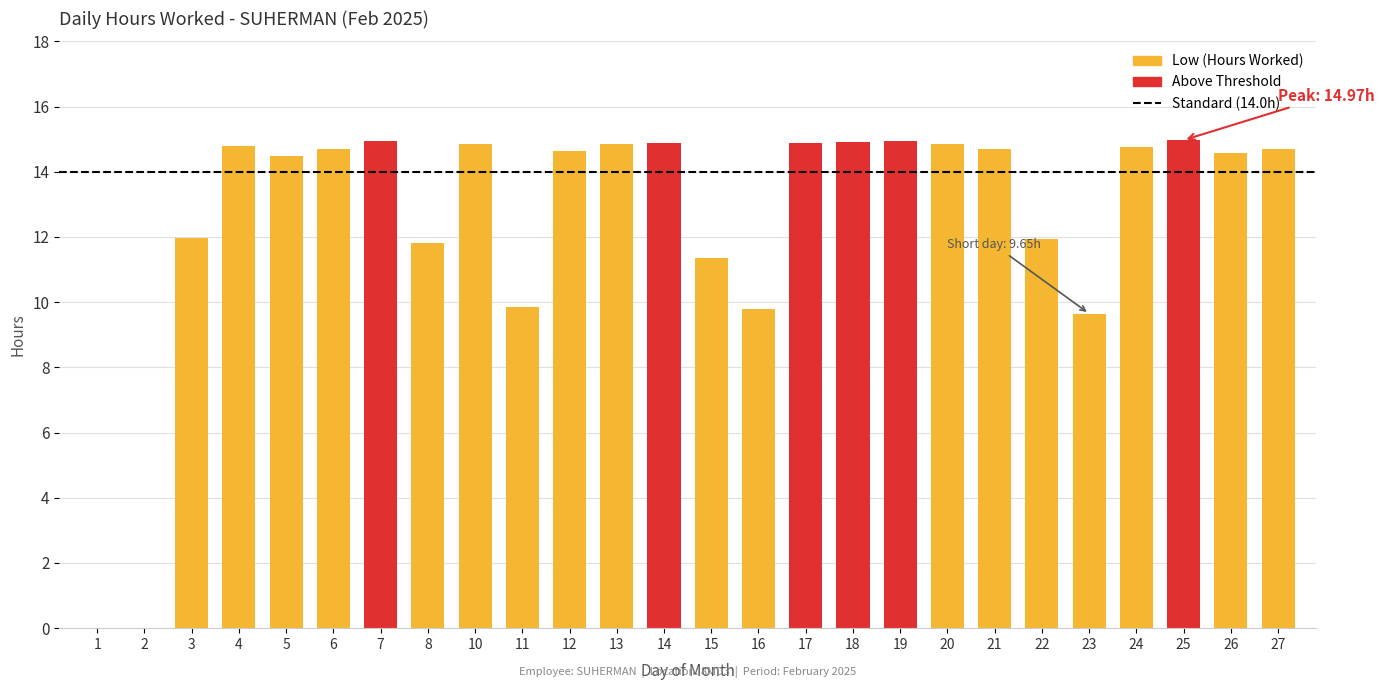

What is the difference between the maximum and minimum values?

15.0